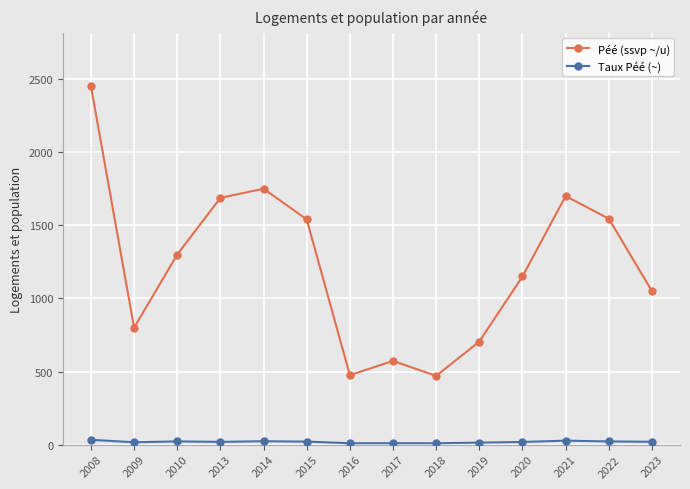

Rank the series by their average value, from lowest to highest.

Taux Péé (~), Péé (ssvp ~/u)